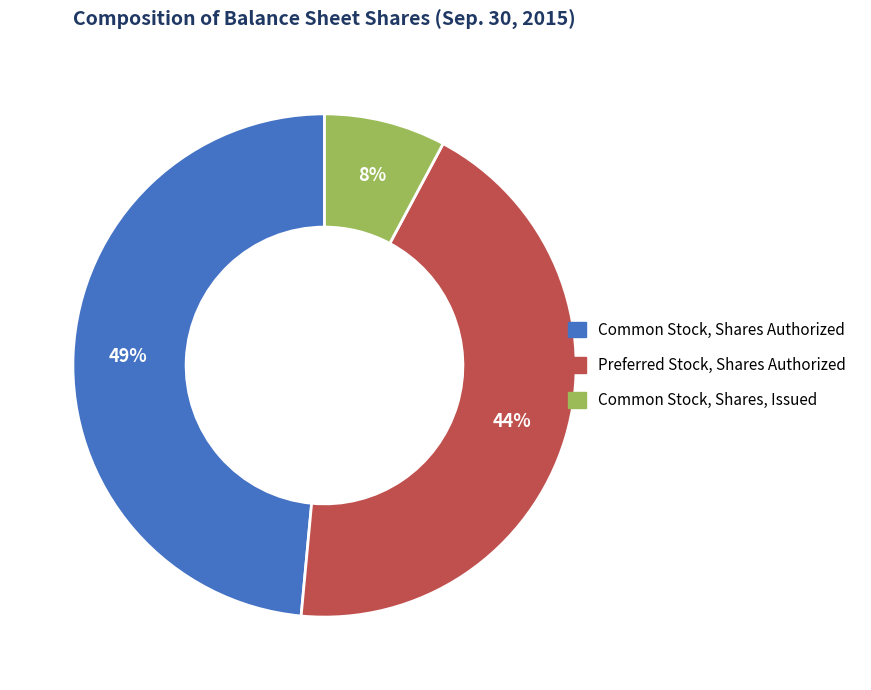

Count the number of slices in the pie.

3